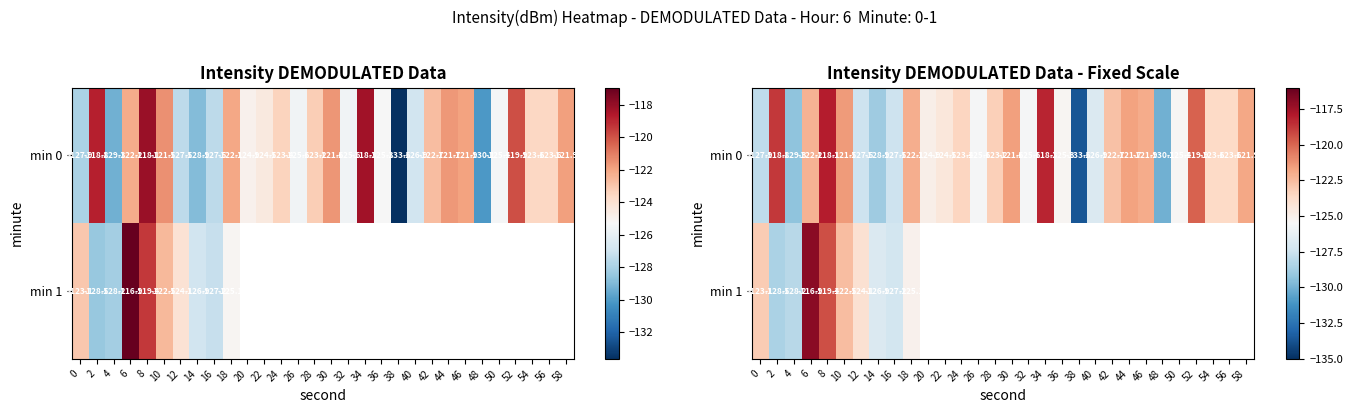

Which category has the highest value in the row_0 series?

8